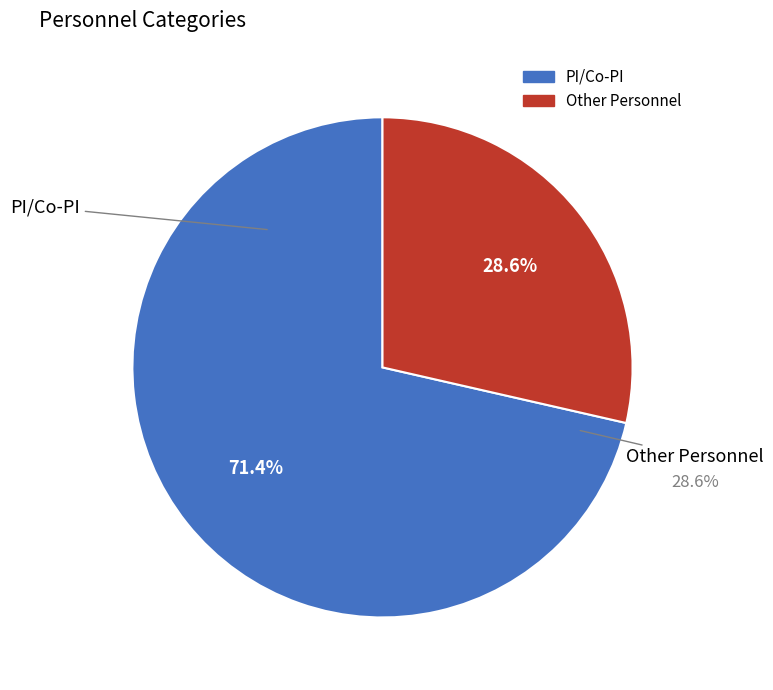

What is the largest slice in the pie chart?

PI/Co-PI